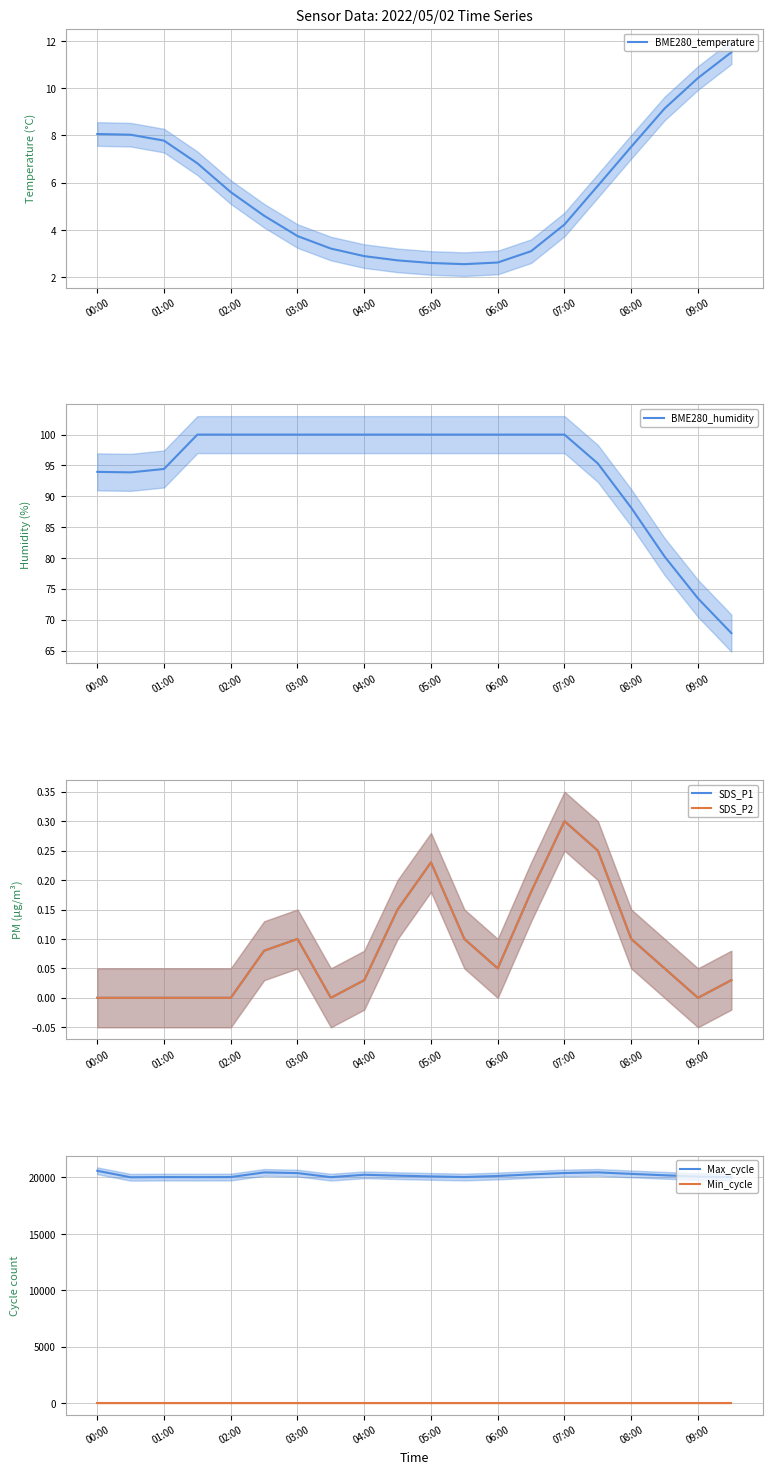

Does the chart display data point markers on the line(s)?

No